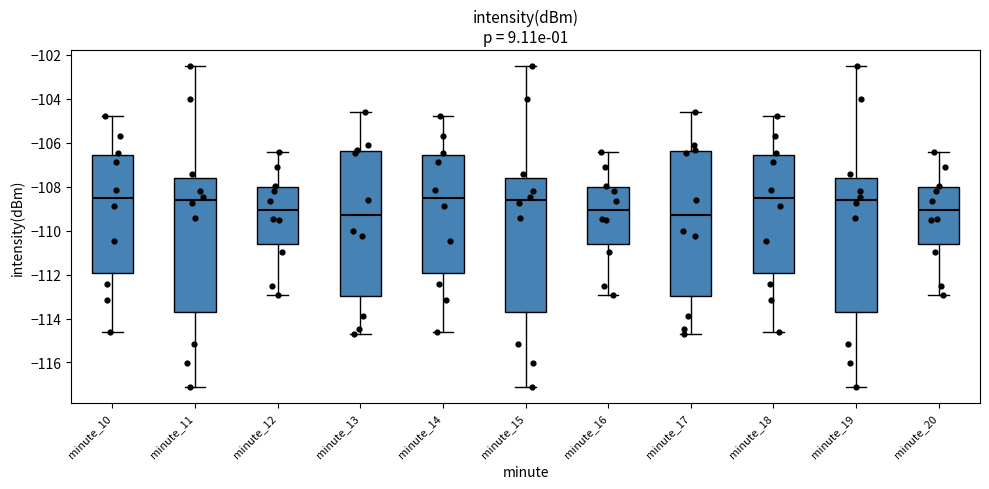

Where is the lower edge of the box for minute_16 on the y-axis? The values are not printed on the chart, so give them approximately, as read against the axis.

-110.6